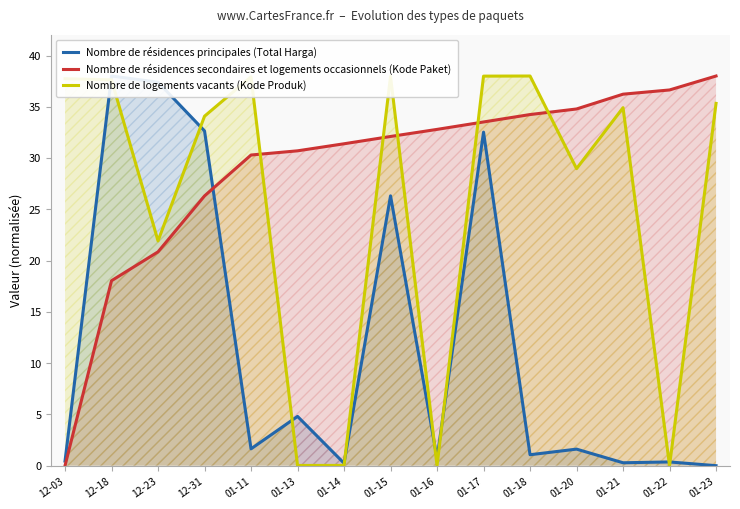

How many times do Nombre de résidences principales (Total Harga) and Nombre de résidences secondaires et logements occasionnels (Kode Paket) cross each other?

1